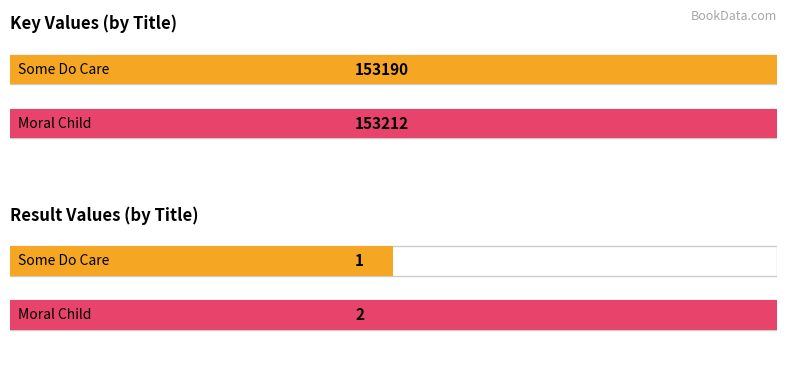

Which series has the widest spread of values?

Key